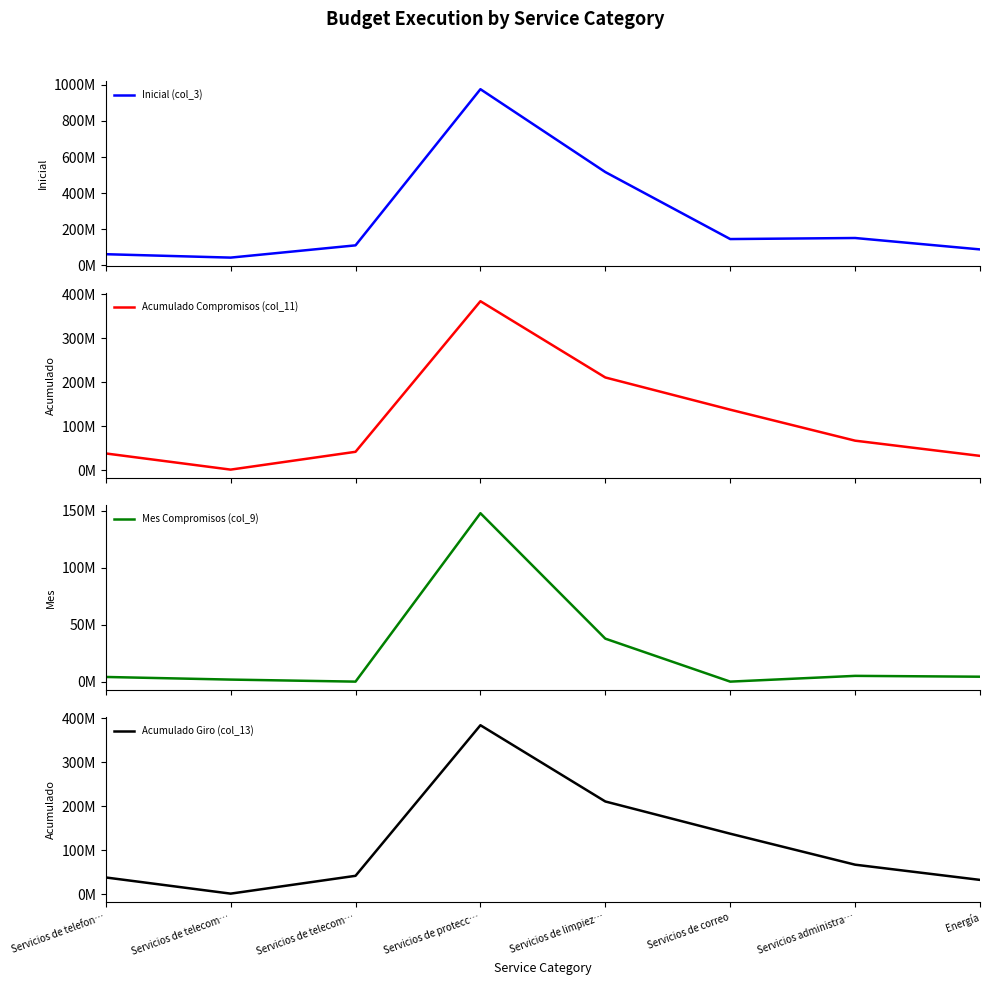

Rank the series at Energía from lowest to highest value.

Mes Compromisos (col_9), Acumulado Compromisos (col_11), Acumulado Giro (col_13), Inicial (col_3)